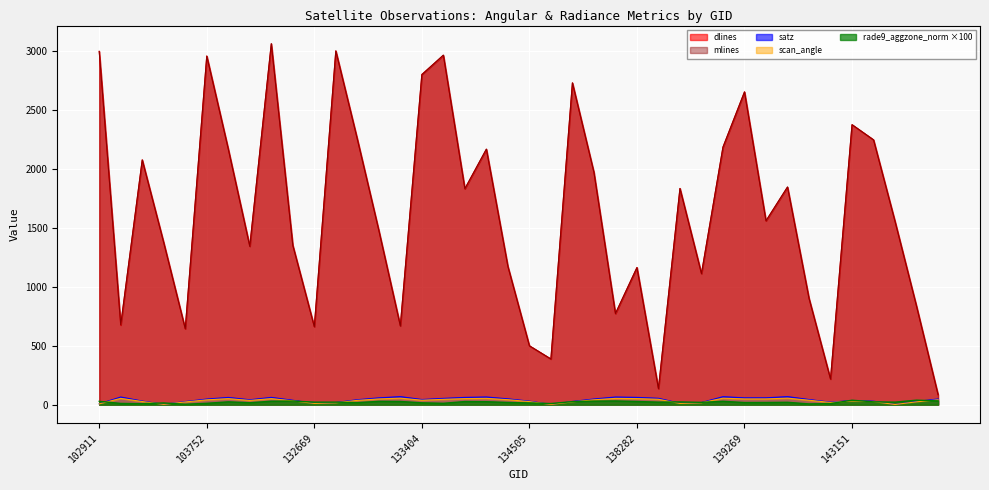

How many interior local valleys does the scan_angle series have?

9